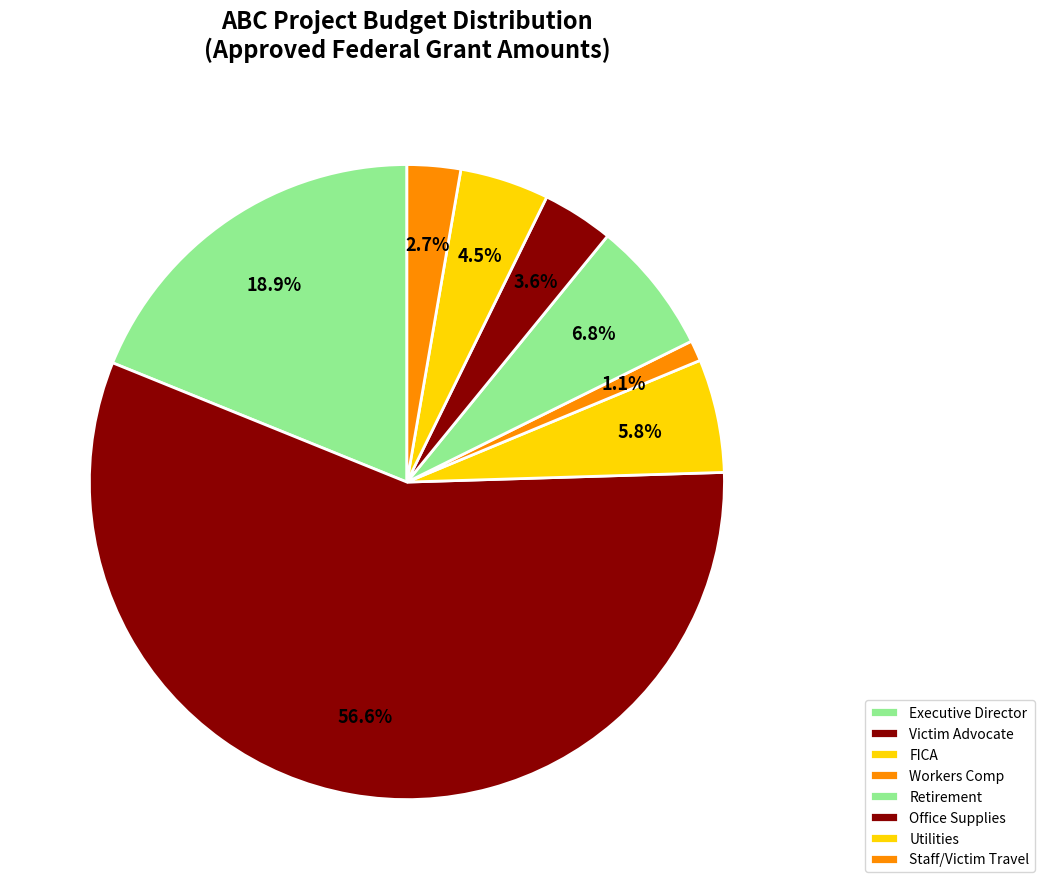

What is the total percentage of Utilities and Executive Director?

23.4%